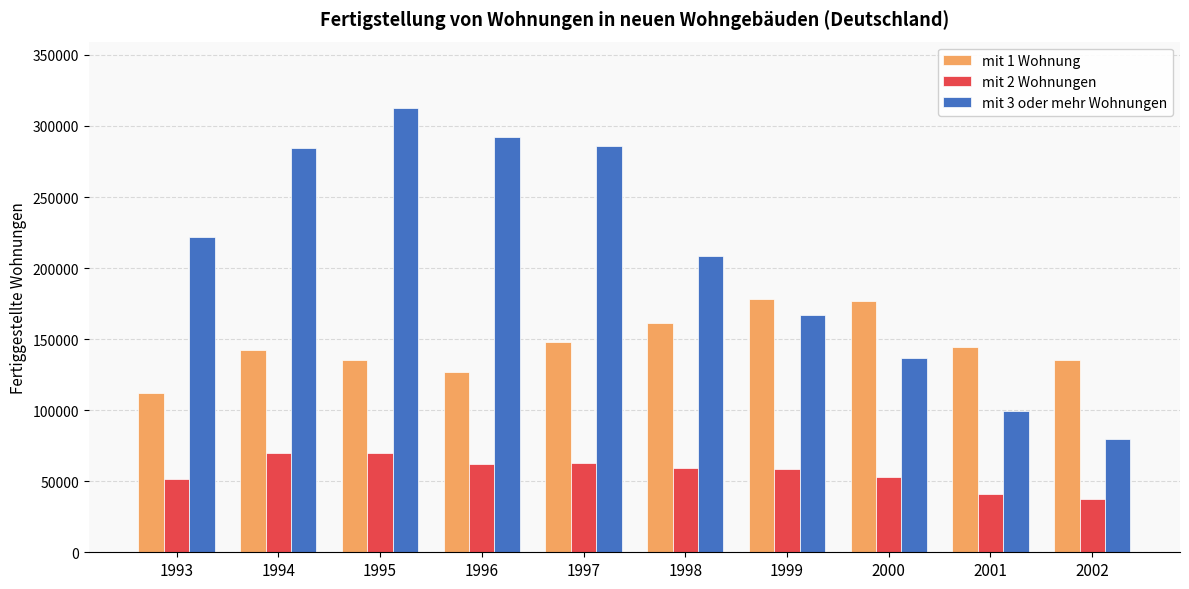

Which series has the largest total across all categories?

mit 3 oder mehr Wohnungen